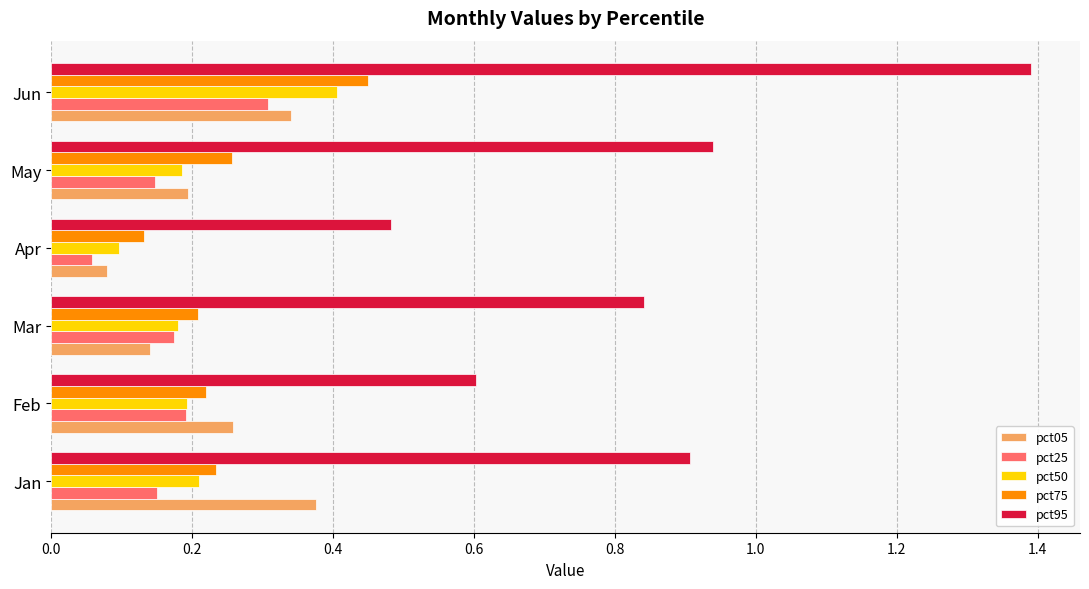

What is the sum of all pct25 values?

1.0